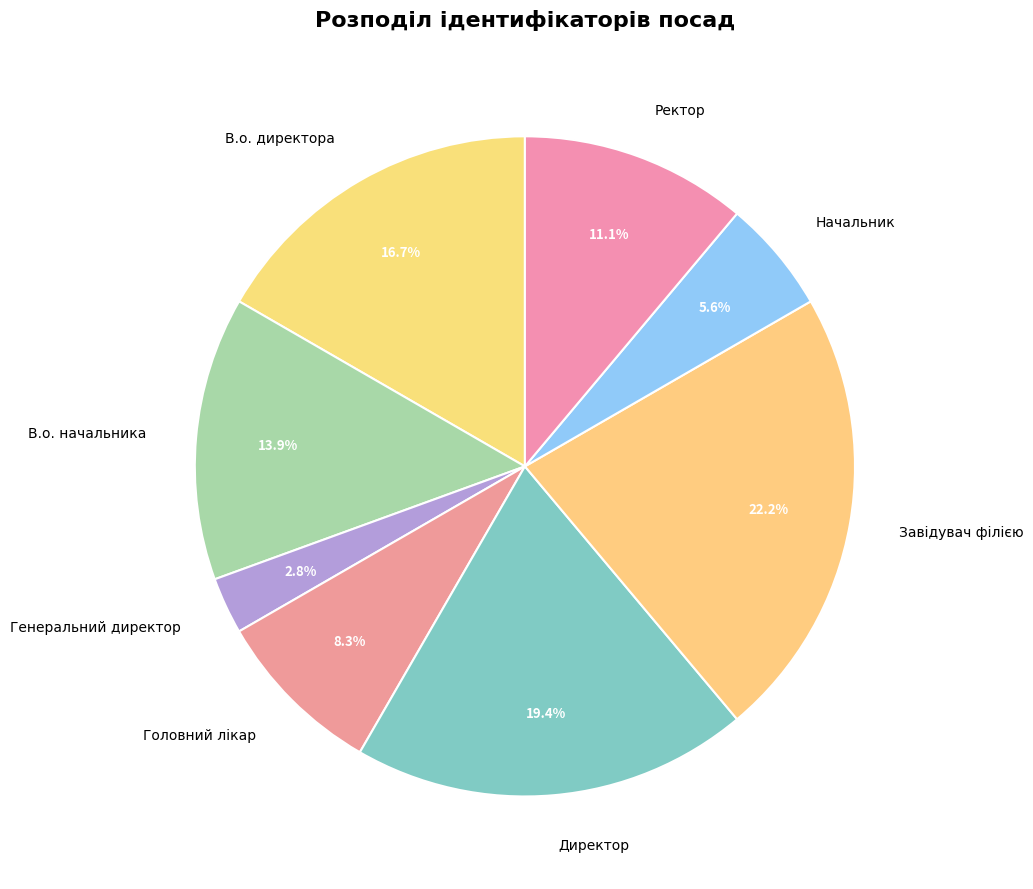

Does any single category account for the majority?

No